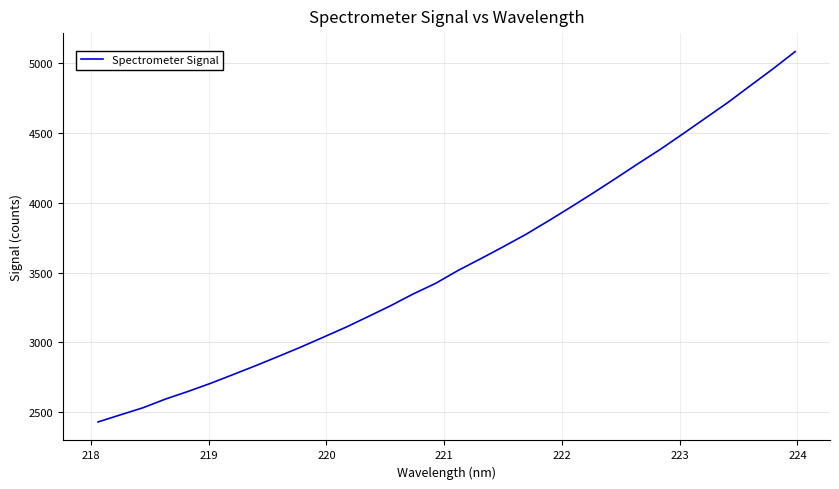

What is the average value?

3569.5